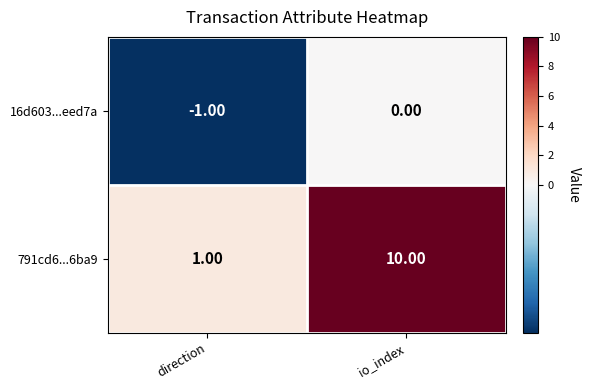

At which label is 16d603...eed7a closest to 0?

io_index